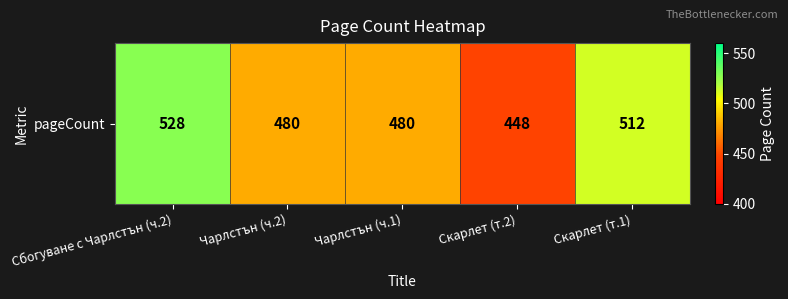

What is the sum of all values?

2448